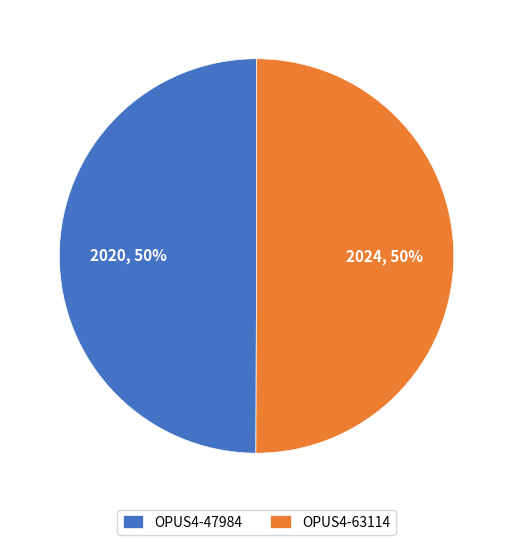

Is the sum of OPUS4-47984 and OPUS4-63114 greater than half?

Yes